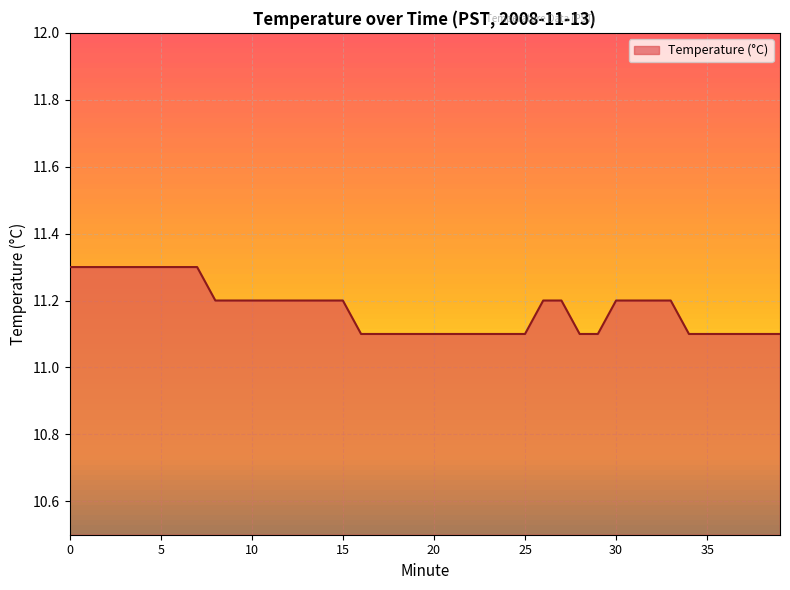

What is the greatest value displayed?

11.3